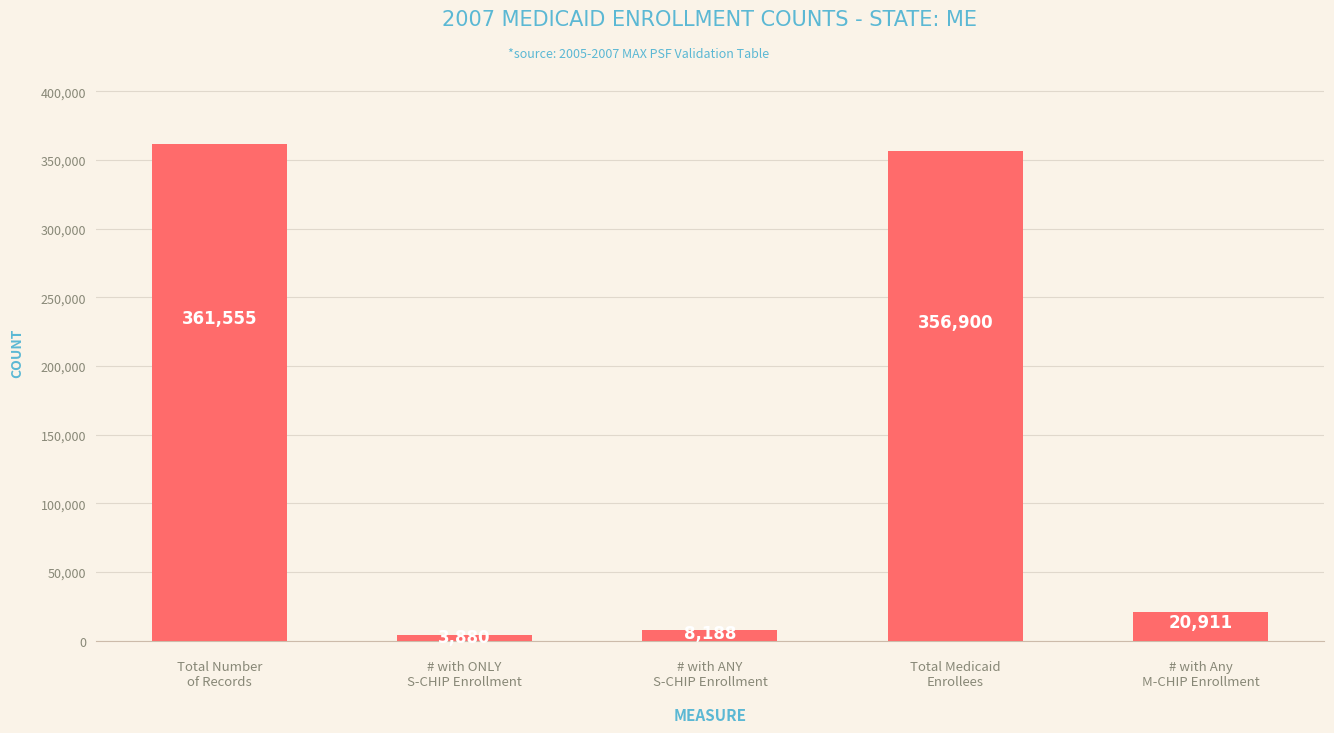

Where does the data first go above 20911?

Total Number
of Records